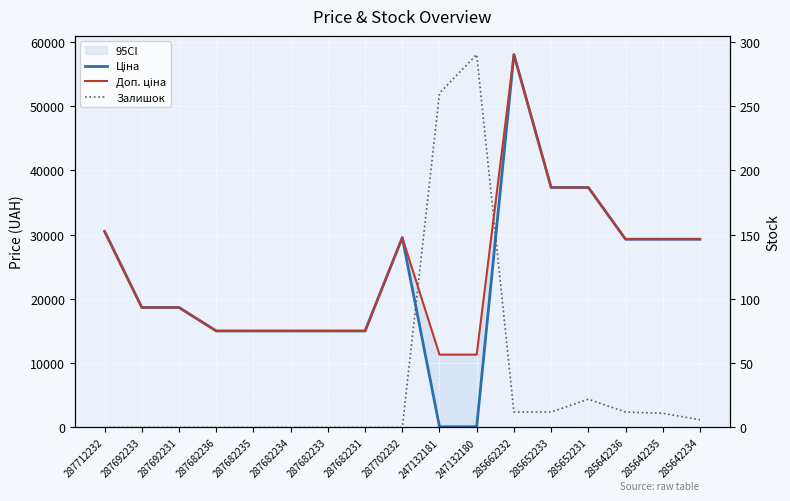

What is the maximum value shown in the chart?

58037.0